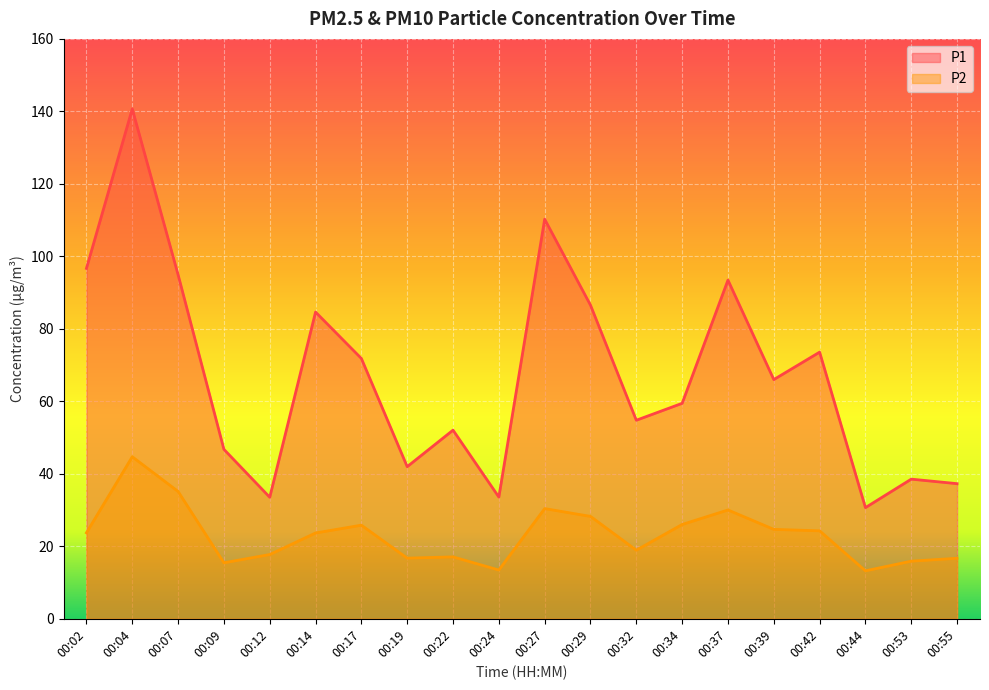

Reading left to right, list all the values displayed in this chart.

P1: 00:02=96.7	00:04=140.7	00:07=94.9	00:09=46.8	00:12=33.5	00:14=84.6	00:17=71.8	00:19=42.0	00:22=52.0	00:24=33.6	00:27=110.2	00:29=86.5	00:32=54.8	00:34=59.5	00:37=93.5	00:39=66.0	00:42=73.6	00:44=30.7	00:53=38.5	00:55=37.3
P2: 00:02=23.7	00:04=44.7	00:07=35.1	00:09=15.4	00:12=17.7	00:14=23.7	00:17=25.8	00:19=16.7	00:22=17.1	00:24=13.4	00:27=30.4	00:29=28.2	00:32=18.9	00:34=26.0	00:37=30.0	00:39=24.7	00:42=24.3	00:44=13.2	00:53=15.9	00:55=16.7